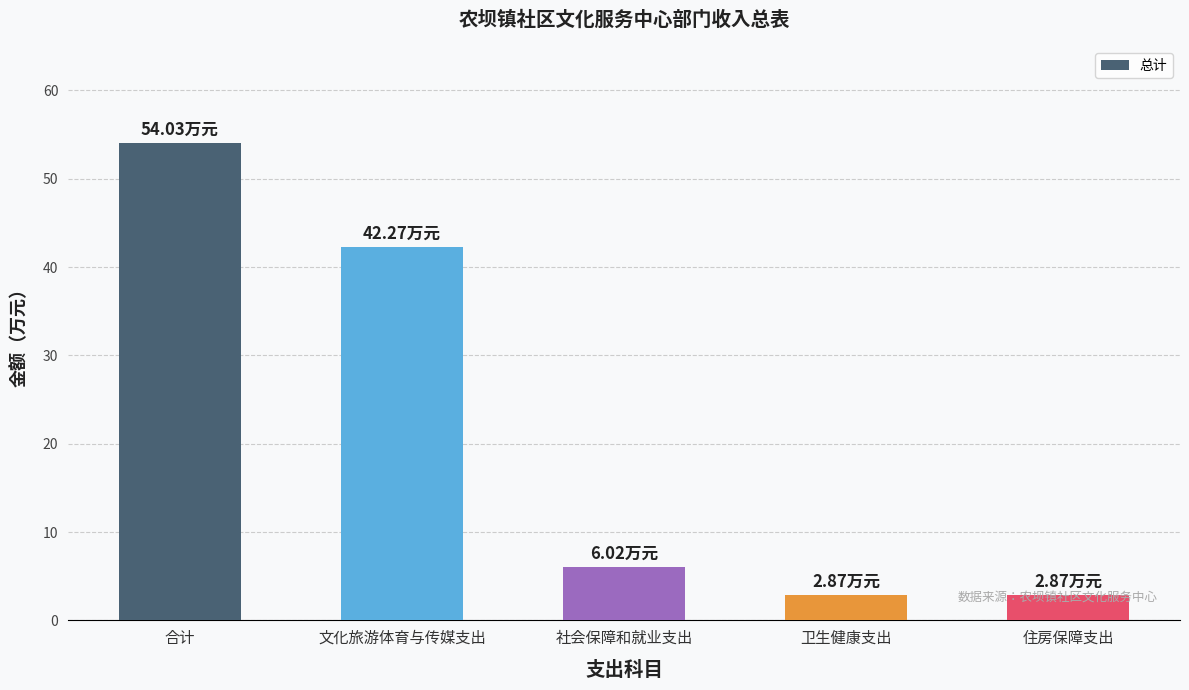

What is the label of the 2nd bar from the right?

卫生健康支出